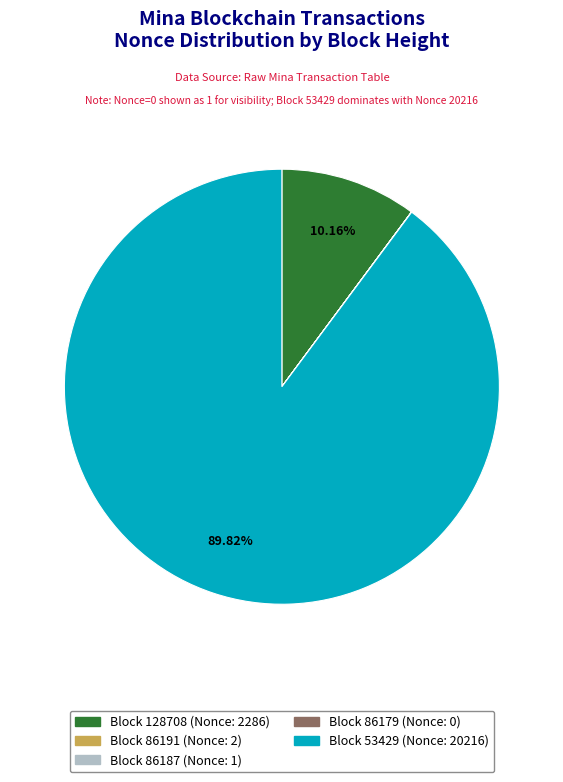

Is the sum of Block 53429 (Nonce: 20216) and Block 128708 (Nonce: 2286) greater than half?

Yes